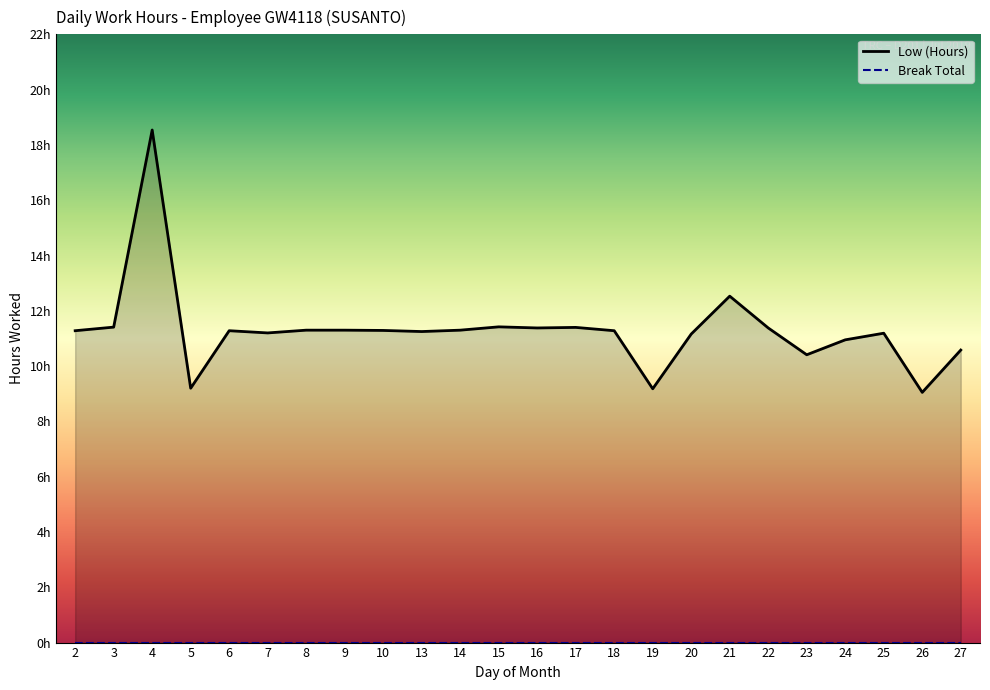

How many lines are shown in the chart?

2